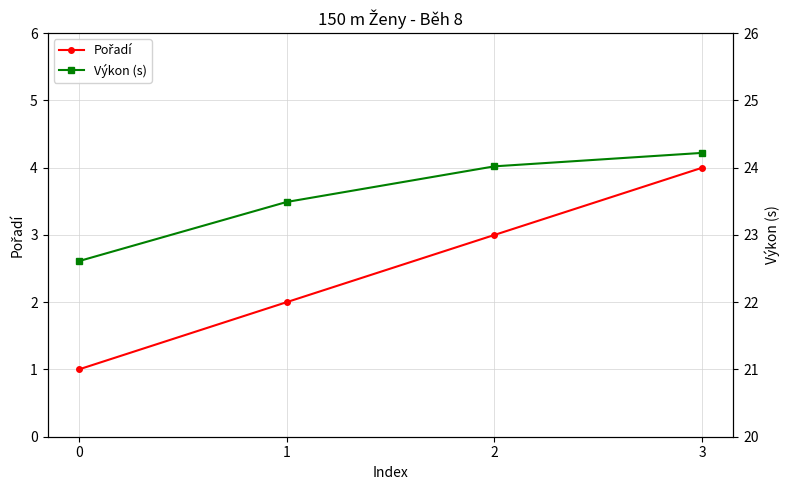

Which category has the highest value across all series?

3